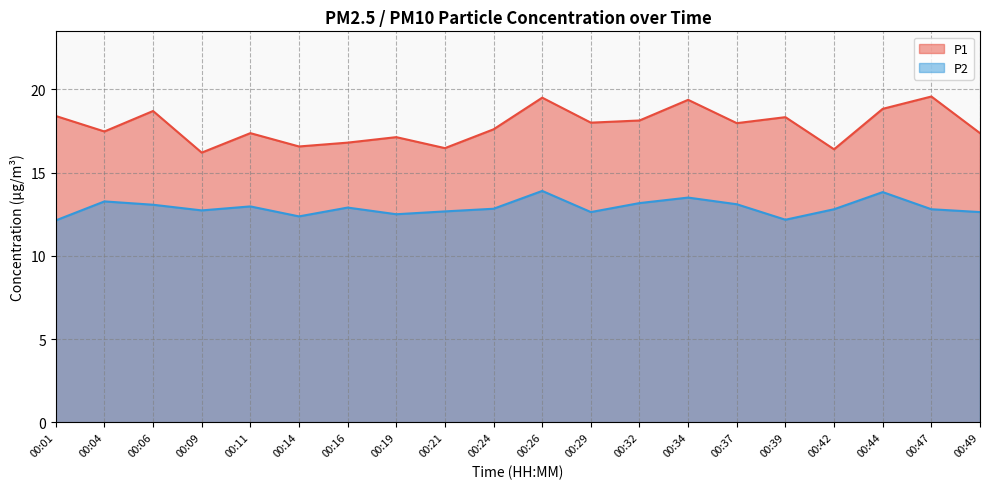

What is the average value of the P2 series?

12.9